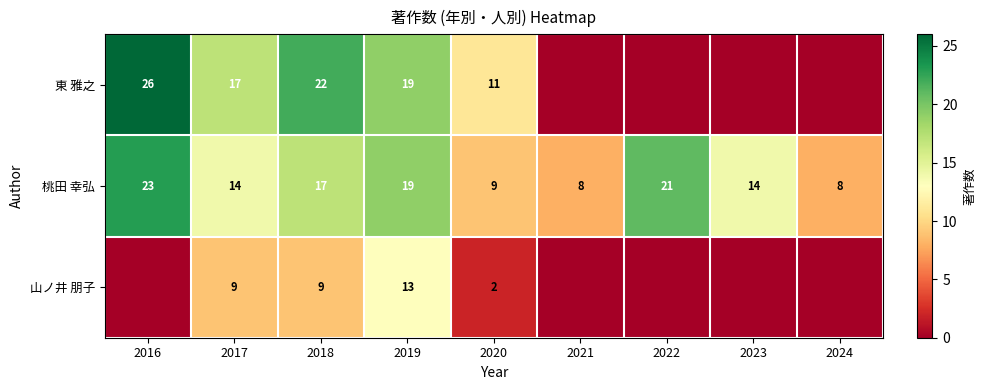

Where does the 桃田 幸弘 series first go above 14?

2016